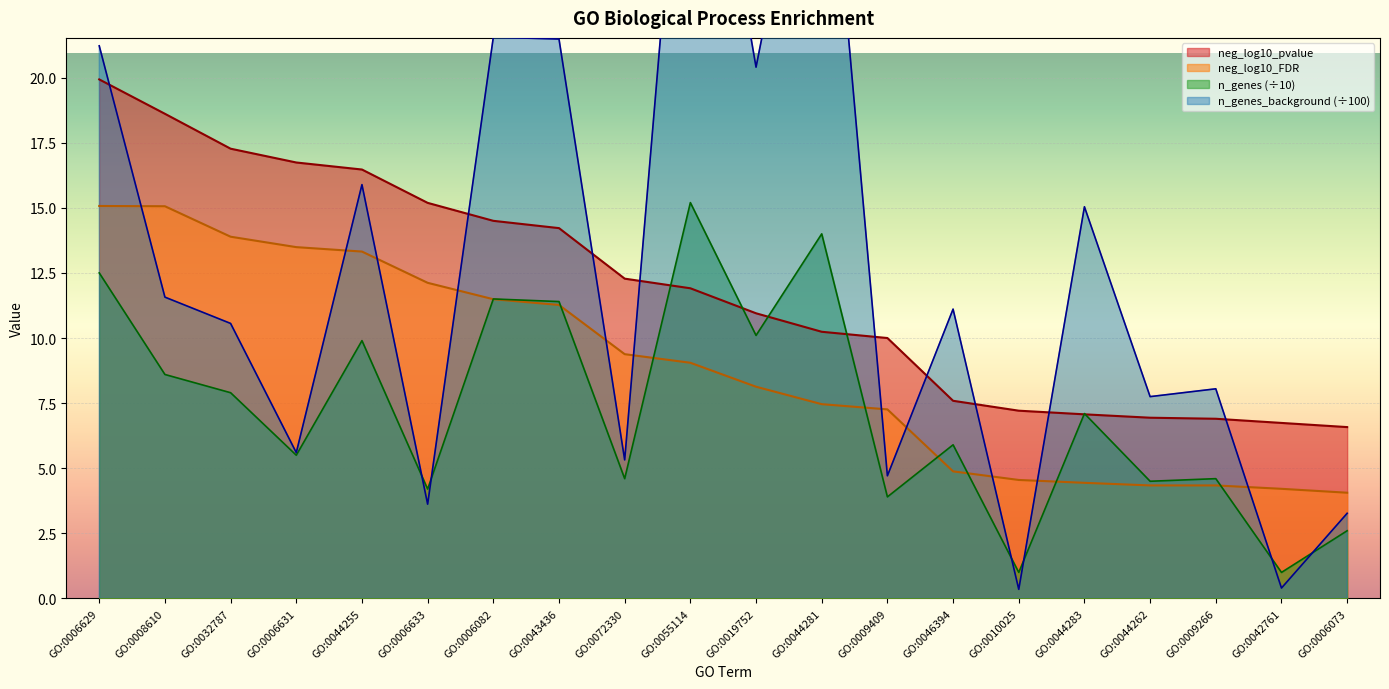

True or false: neg_log10_pvalue and n_genes_background cross at least once.

True